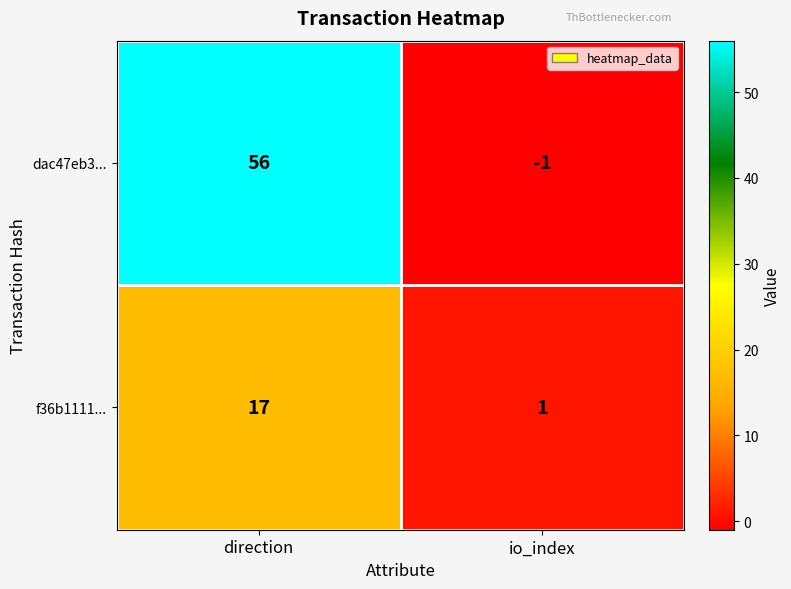

What is the approximate value of dac47eb3... at direction?

56